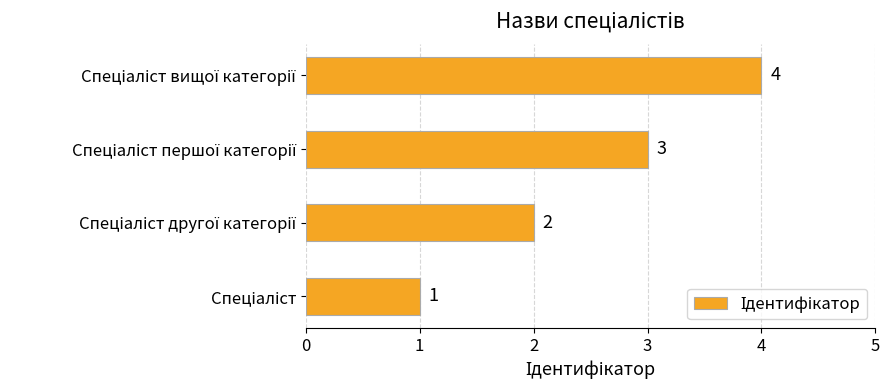

What is the sum of all values?

10